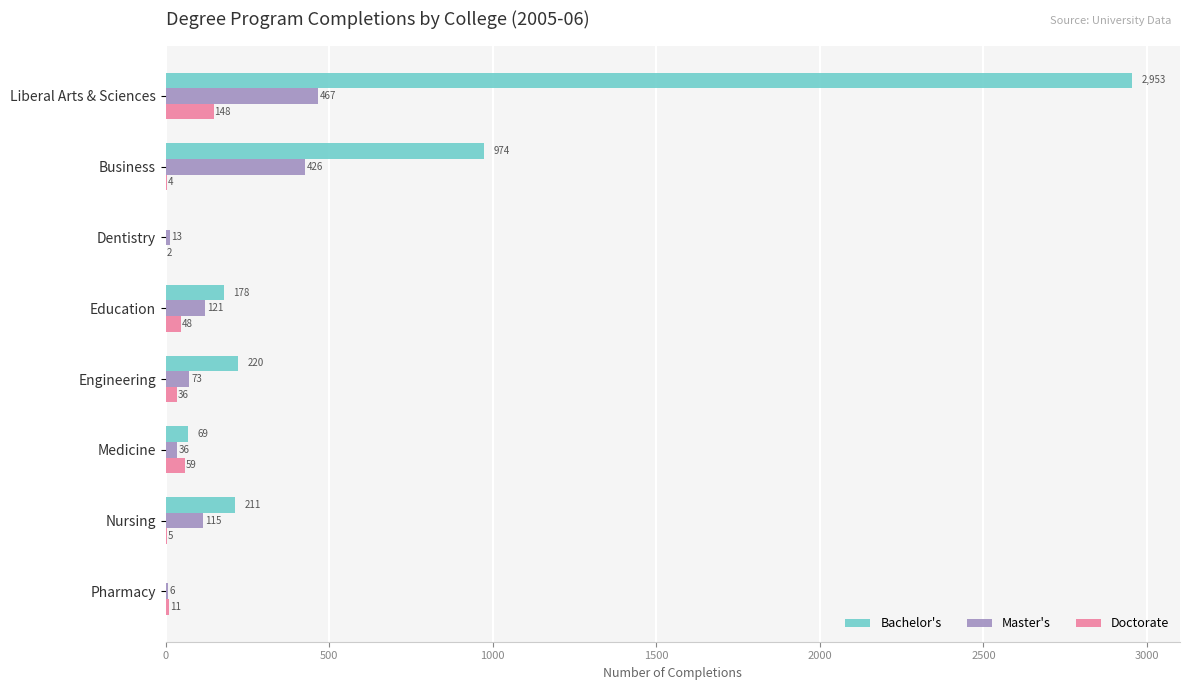

Which label corresponds to the largest value in the chart?

Liberal Arts & Sciences